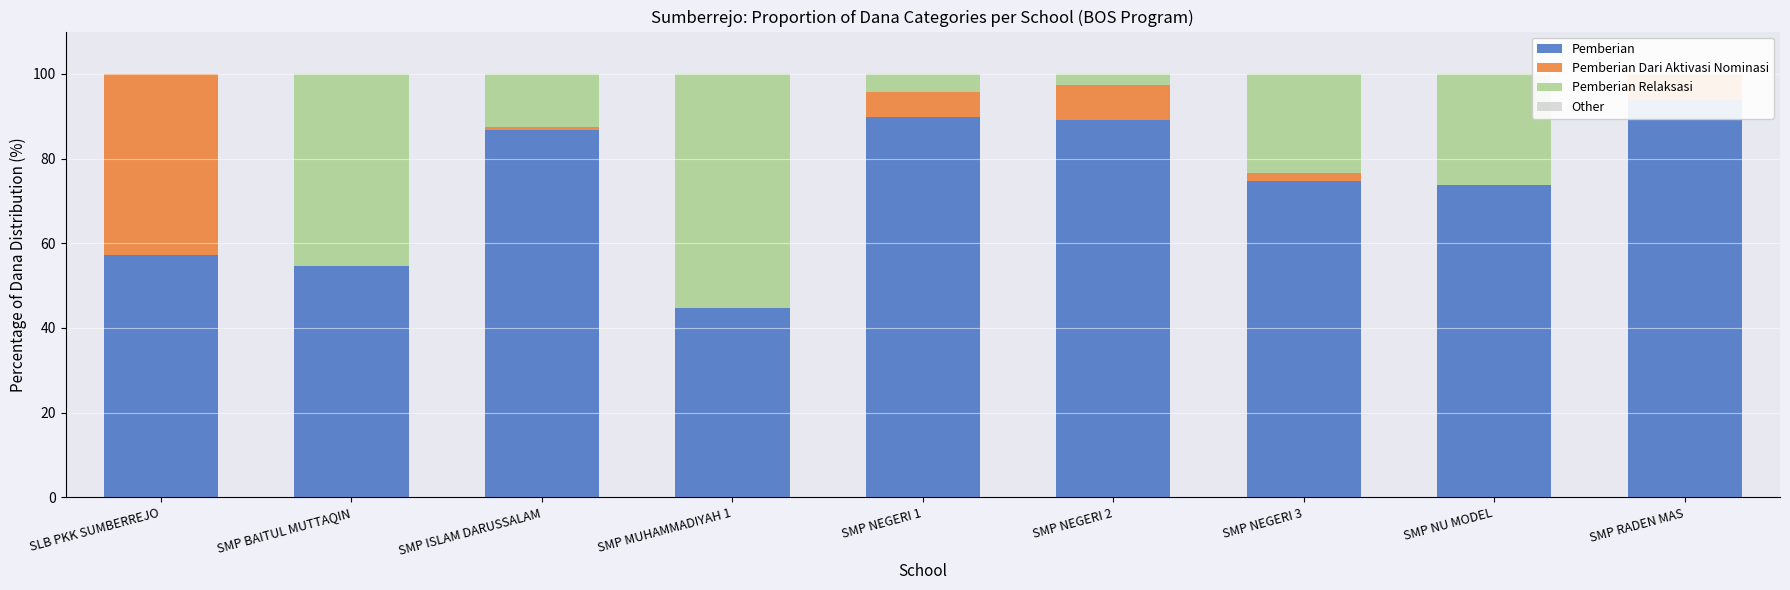

How many bars are there in total?

36